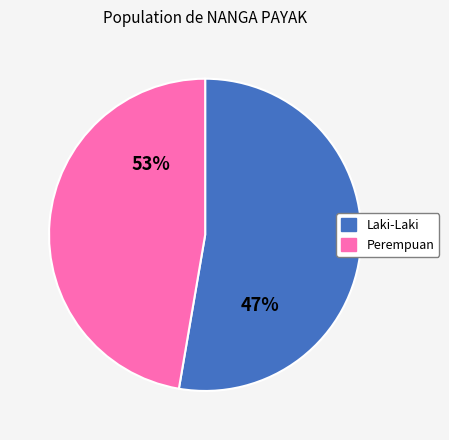

What is the change in value from Laki-Laki to Perempuan?

-41